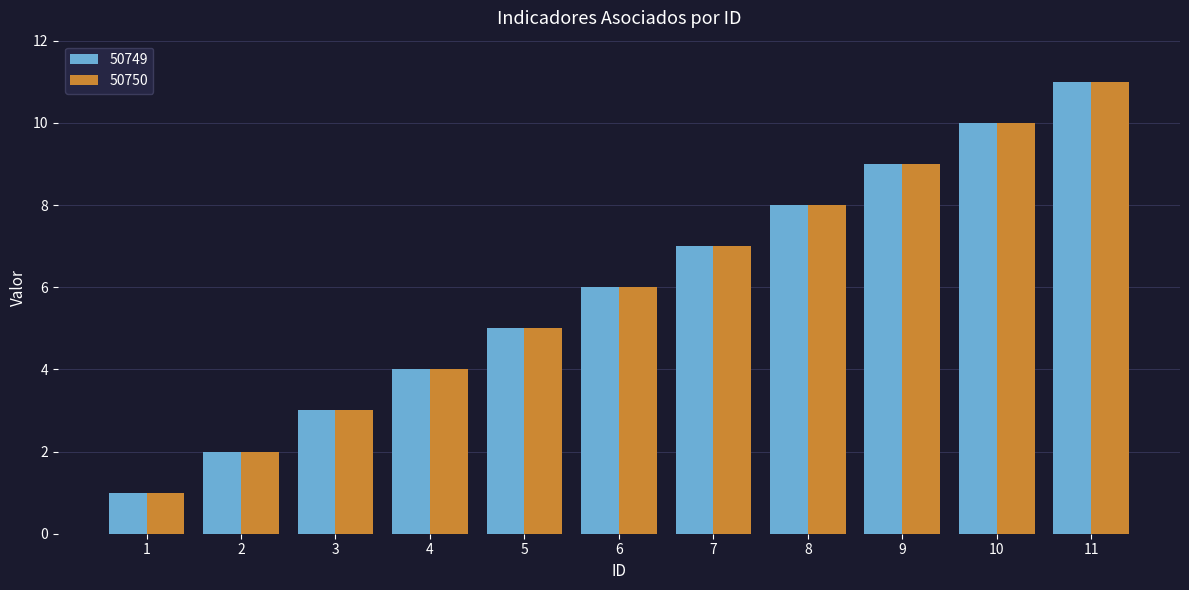

Reading right to left, extract all data points from this chart.

50749: 11=11	10=10	9=9	8=8	7=7	6=6	5=5	4=4	3=3	2=2	1=1
50750: 11=11	10=10	9=9	8=8	7=7	6=6	5=5	4=4	3=3	2=2	1=1